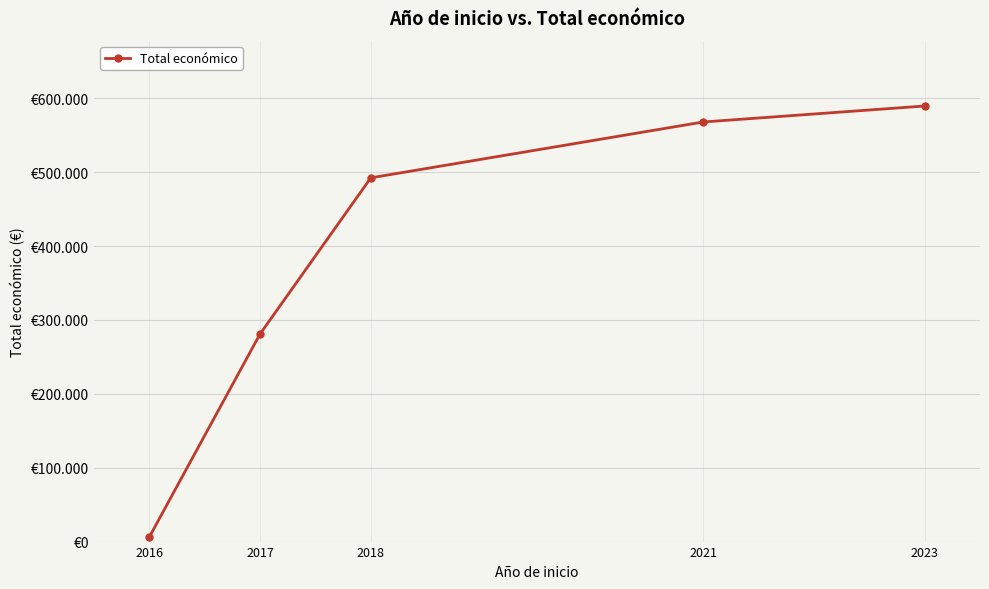

Approximately how many times larger is the value at 2021 compared to 2017?

2.0